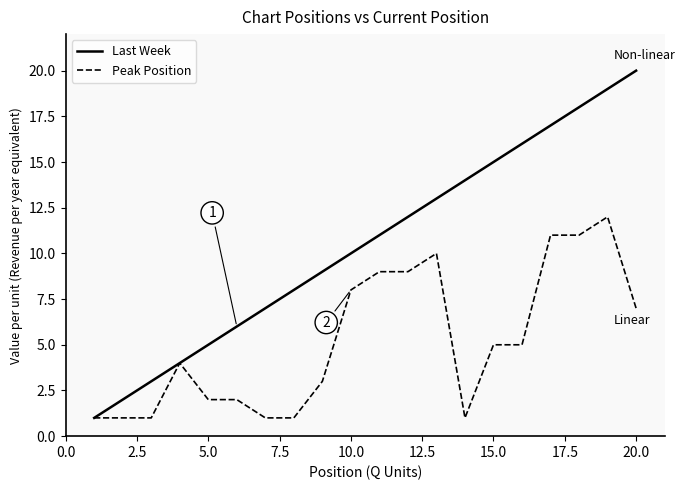

What are all the series names shown in the legend?

Last Week, Peak Position